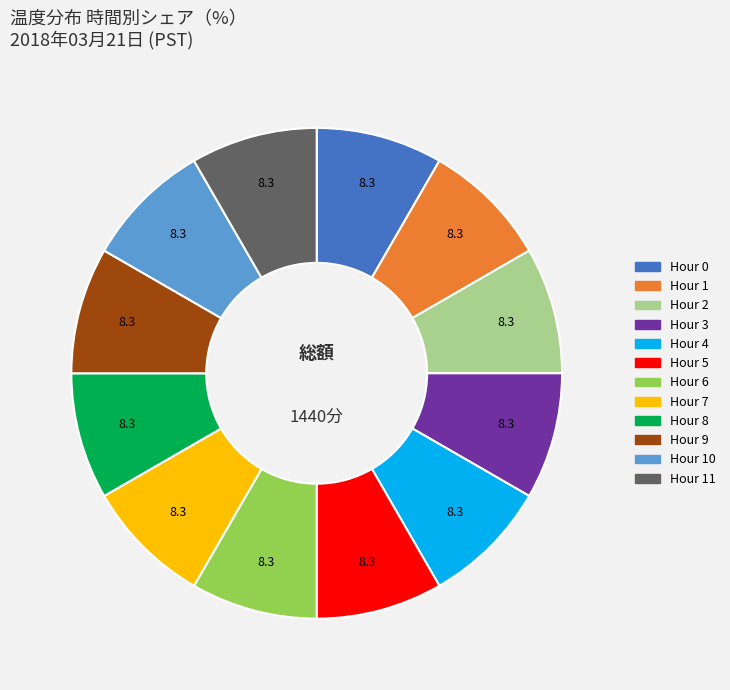

Does any single category account for the majority?

No